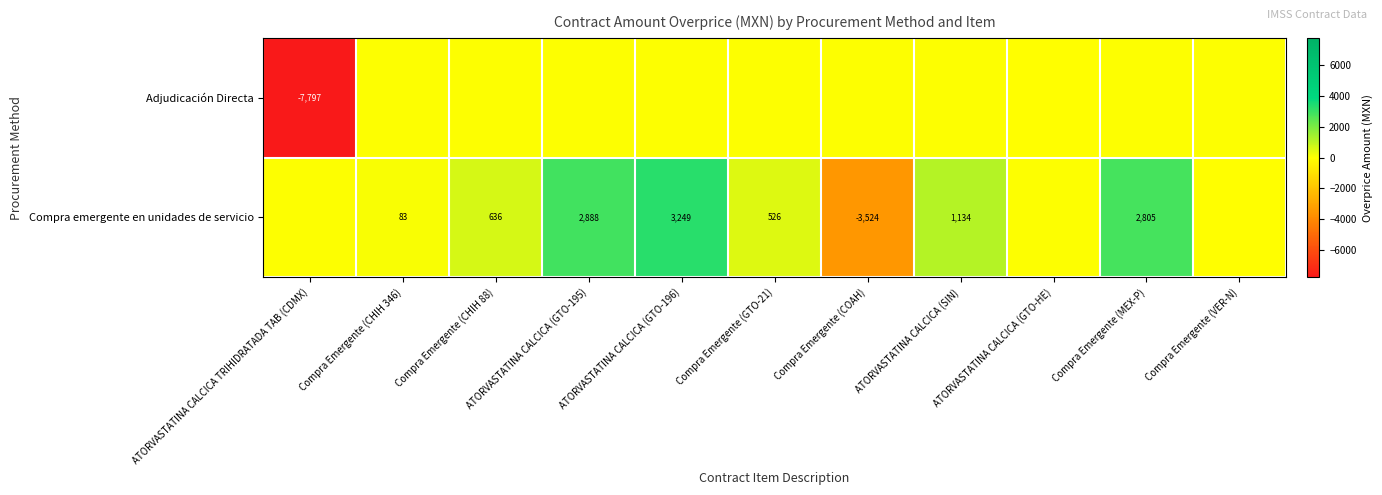

The value of Compra emergente en unidades de servicio at Compra Emergente (MEX-P) is 2805.0. True or false?

True